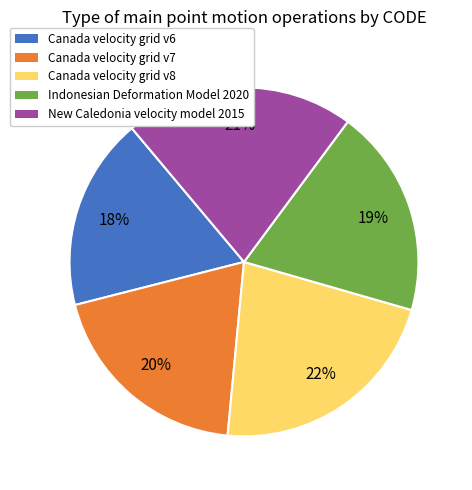

Do Indonesian Deformation Model 2020 and New Caledonia velocity model 2015 together represent more than half of the pie?

No